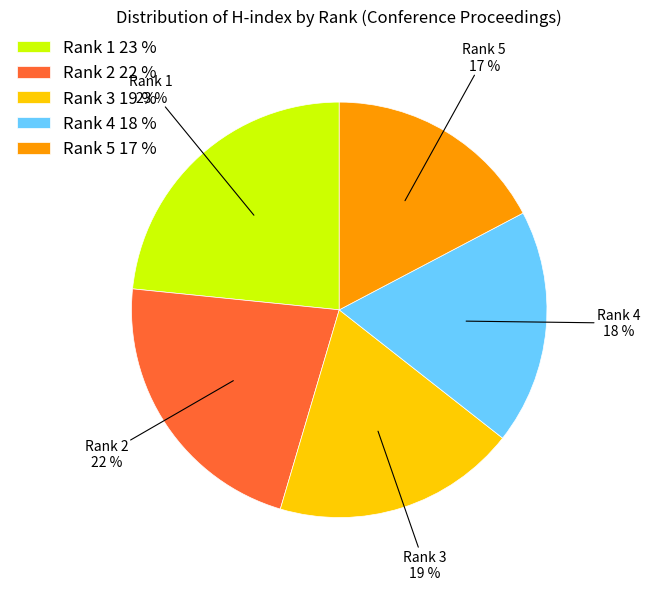

To the nearest percent, what is the average slice percentage?

20%